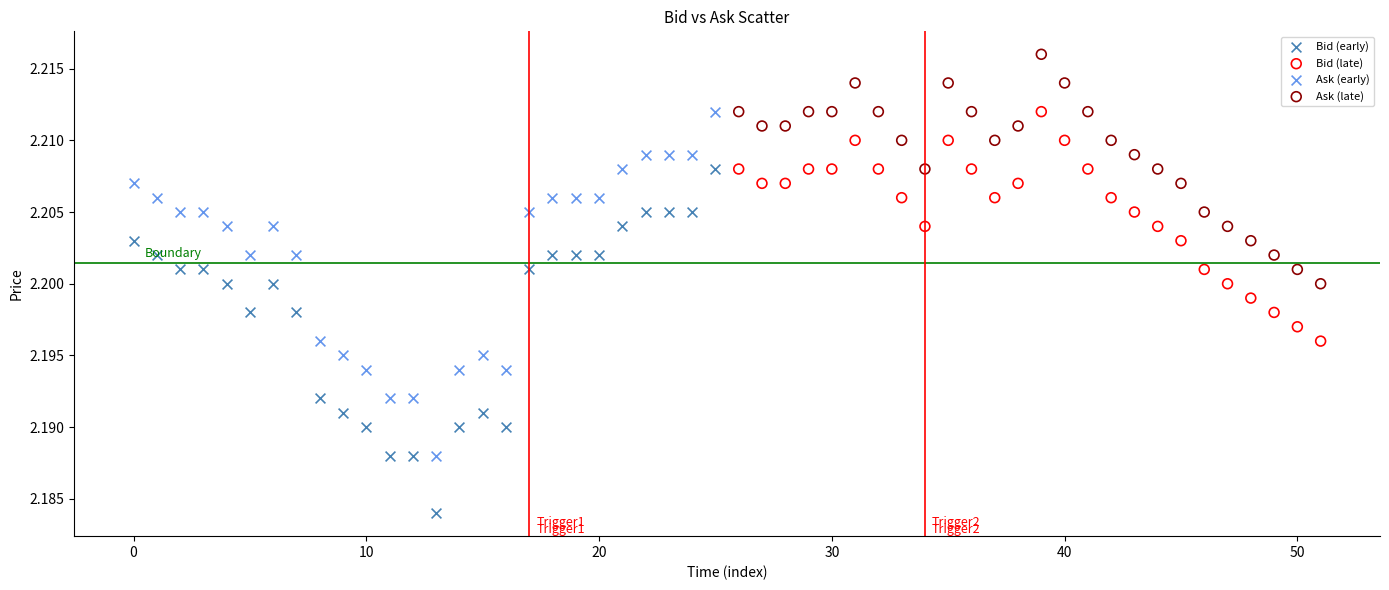

Which series reaches the maximum Y coordinate?

Ask (late)